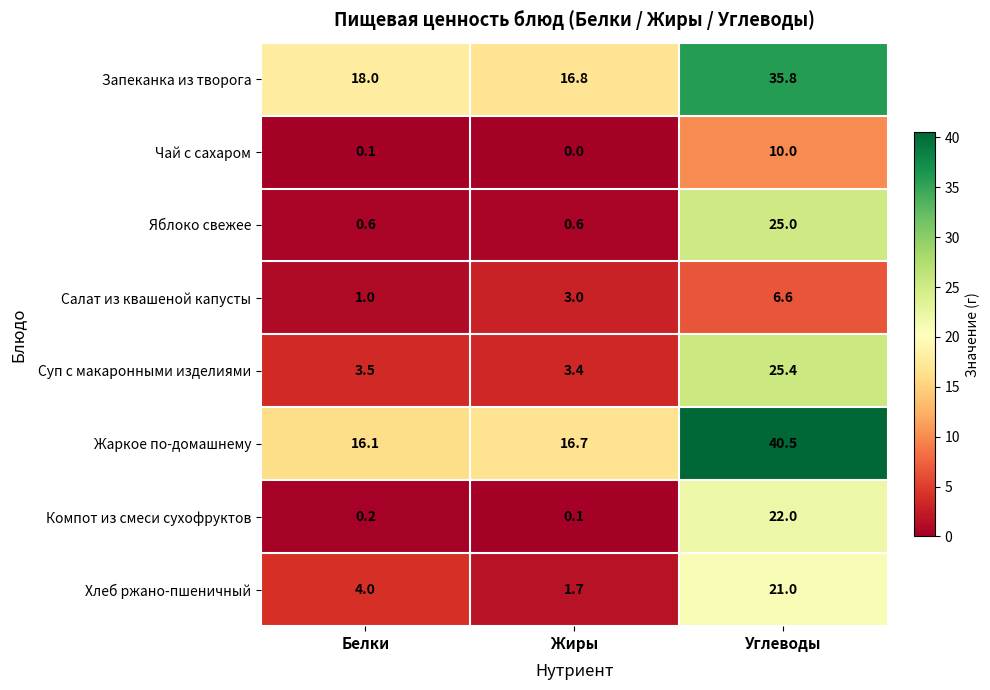

At how many categories does at least one series exceed 3?

3